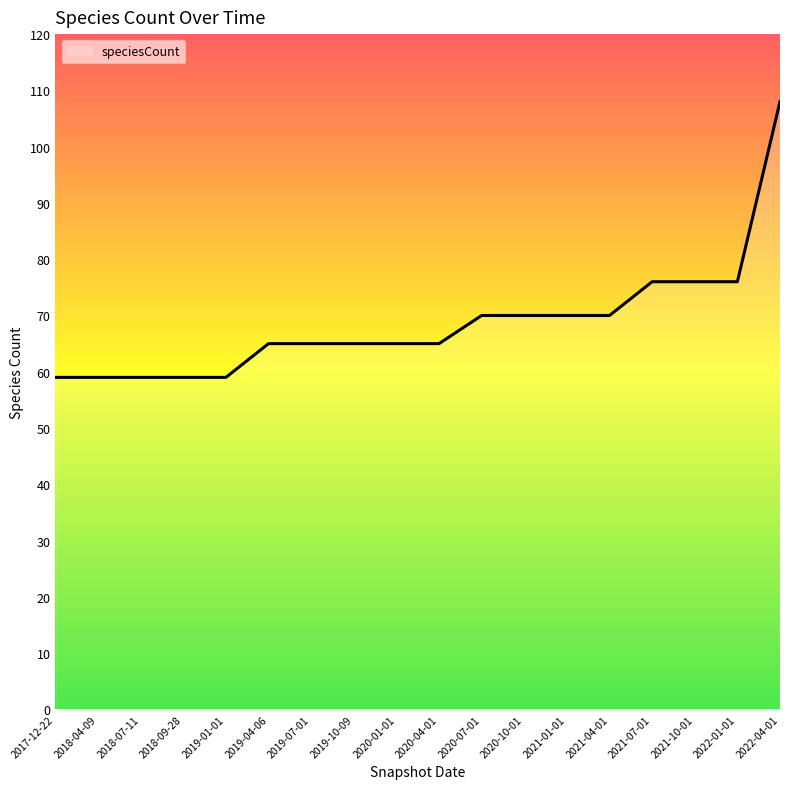

Which label corresponds to the largest value in the chart?

2022-04-01